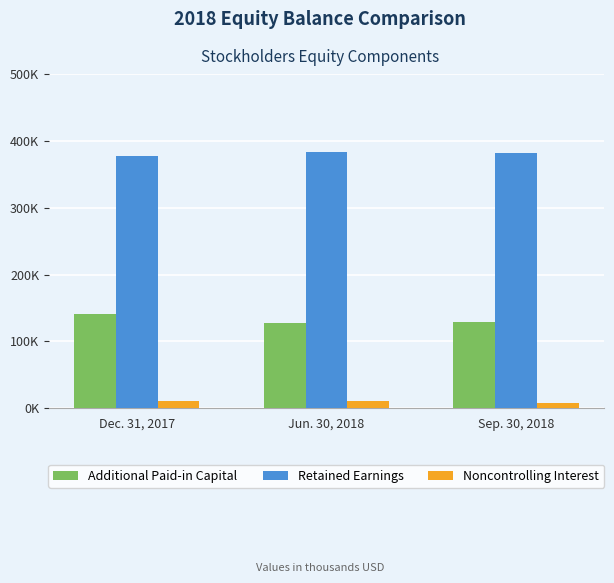

What are all the series names shown in the legend?

Additional Paid-in Capital, Retained Earnings, Noncontrolling Interest